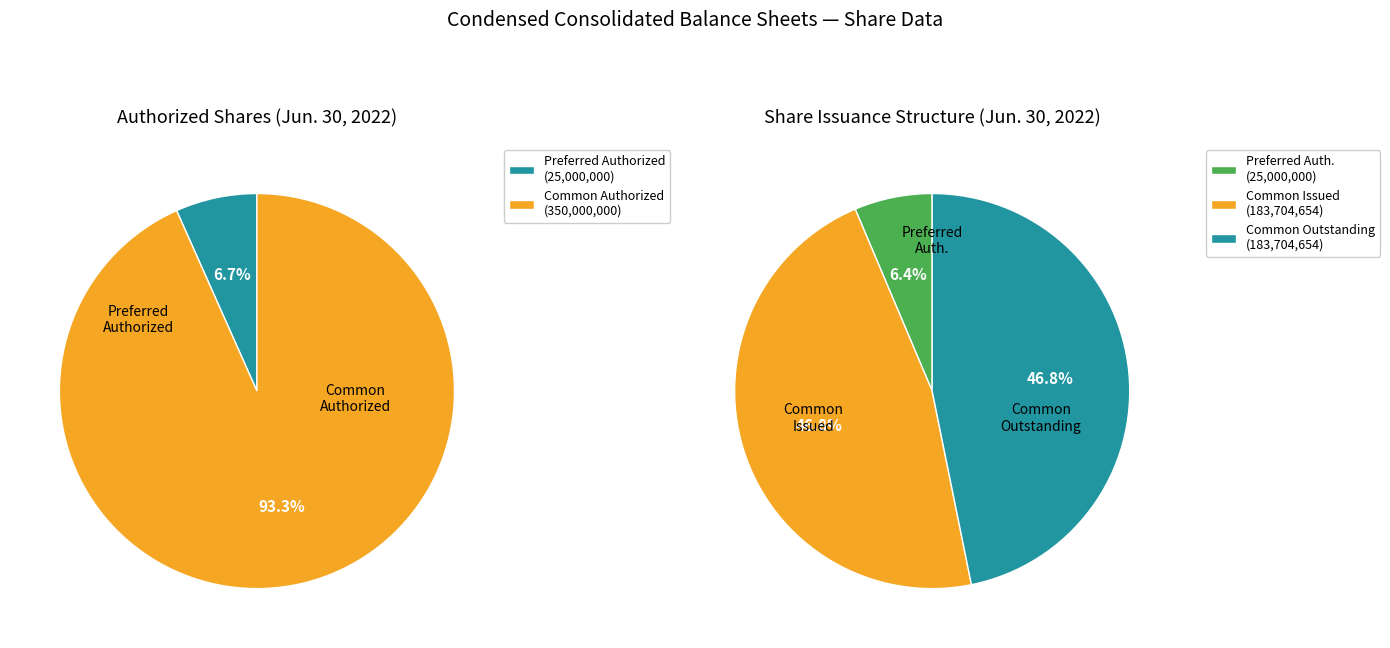

Is there any slice that represents more than half of the pie?

No